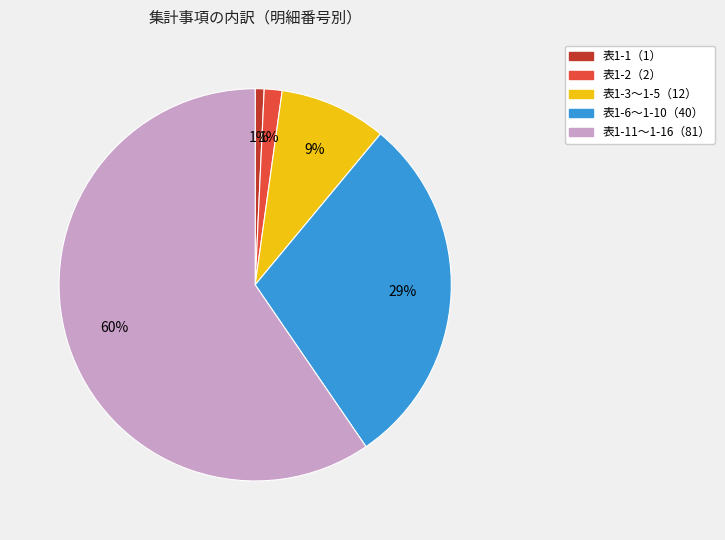

To the nearest percent, what is the difference between the largest and smallest slice percentages?

59%